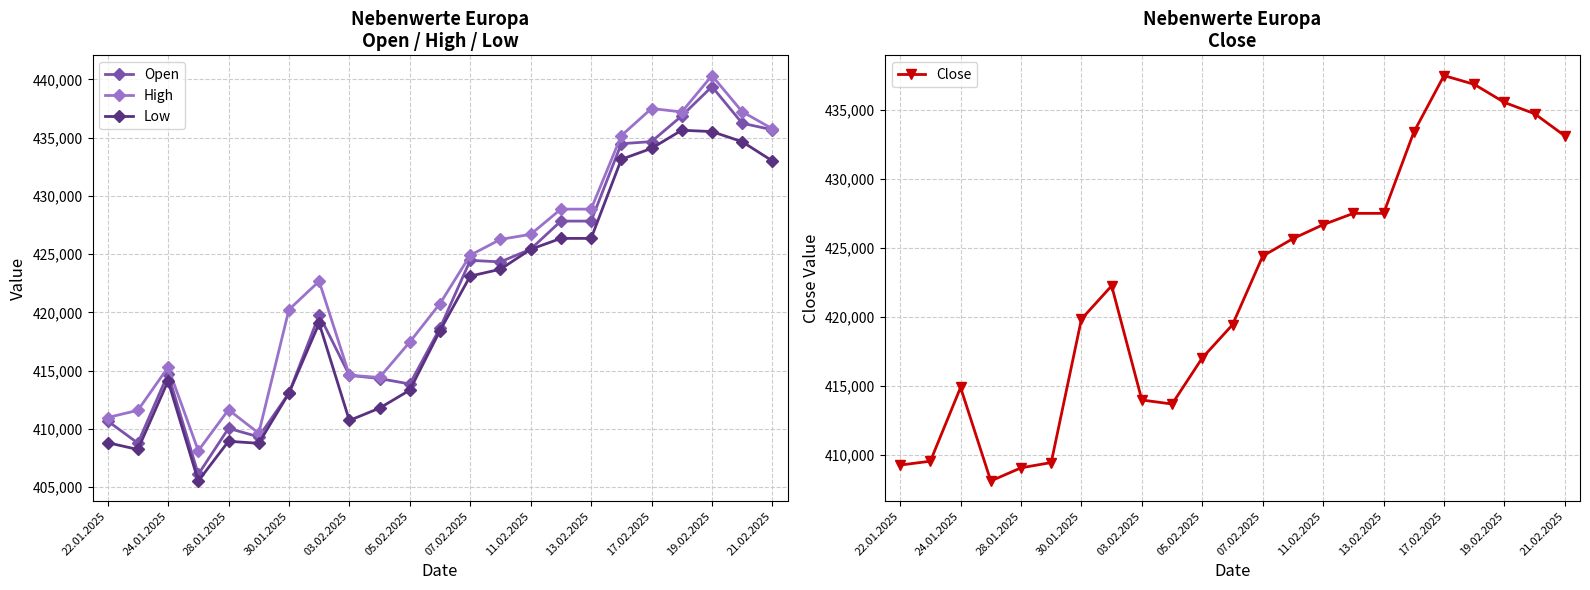

True or false: Open and Low cross at least once.

False